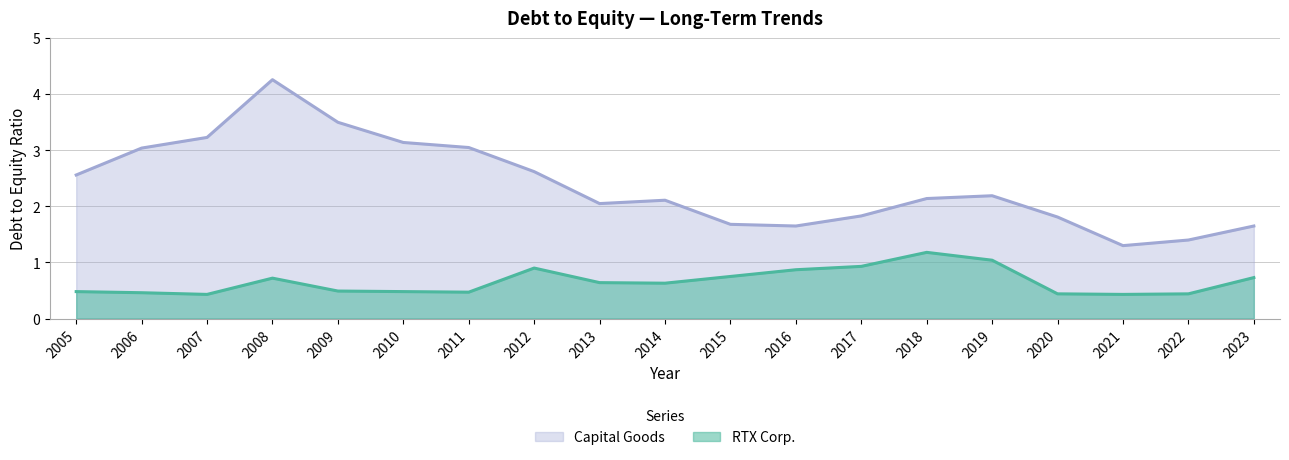

True or false: RTX Corp. has a value of 0.5 at 2006.

True